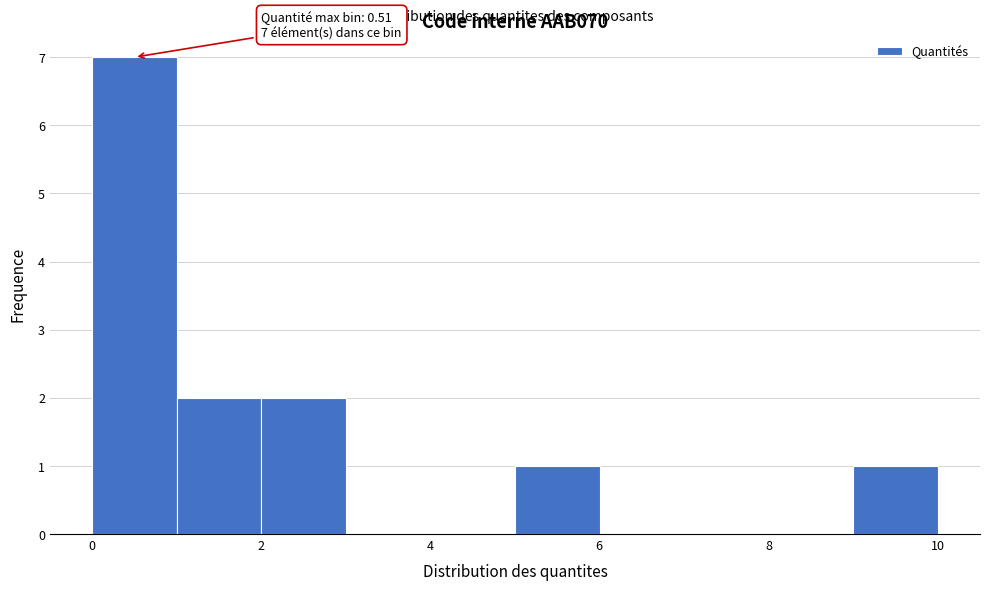

Over which range of the x-axis is the bar tallest?

0 to 1